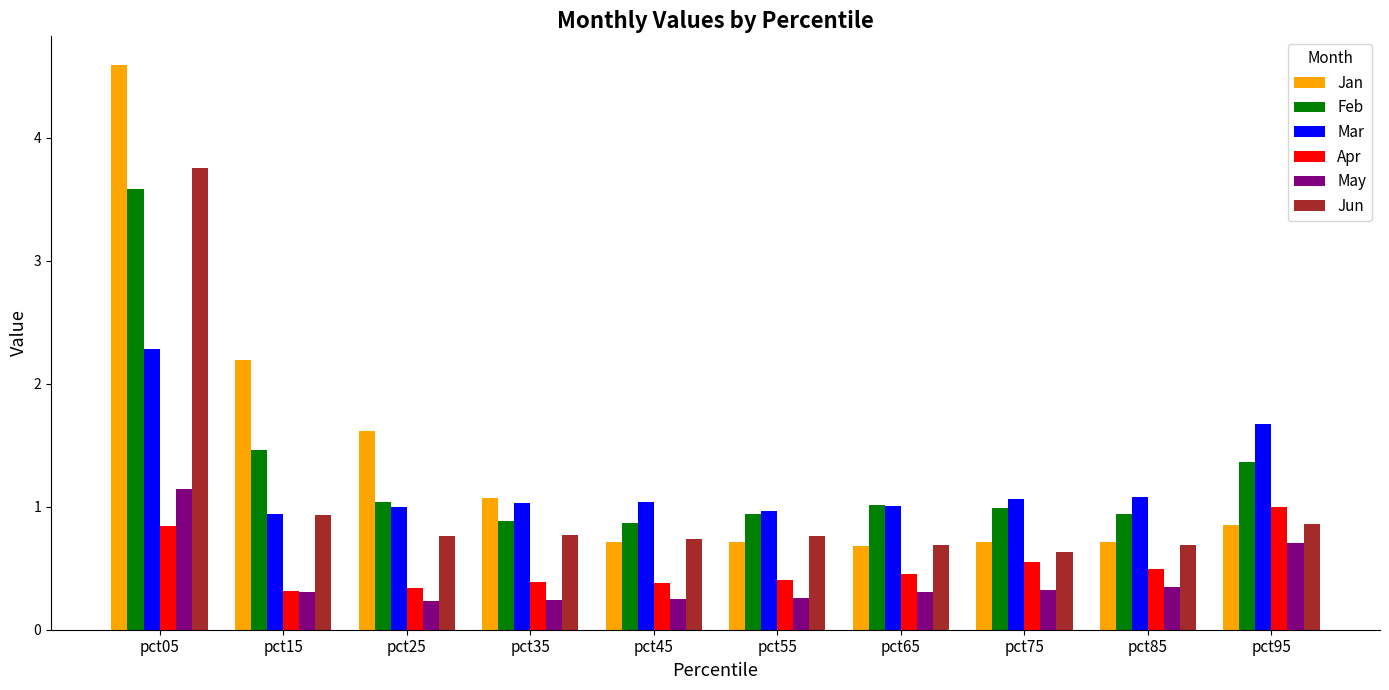

The Feb series shows 1.3 at pct45. True or false?

False